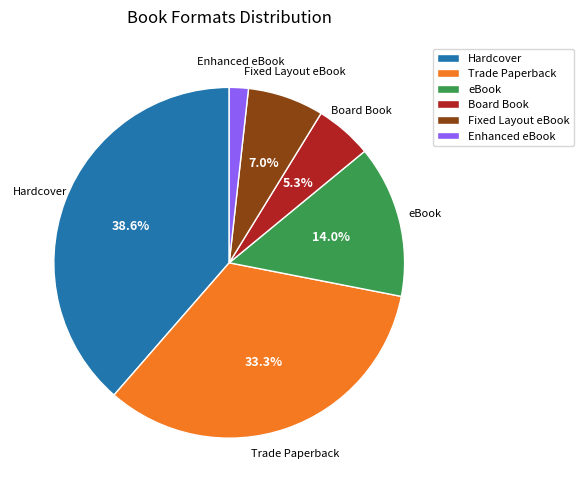

Which slice is the smallest?

Enhanced eBook